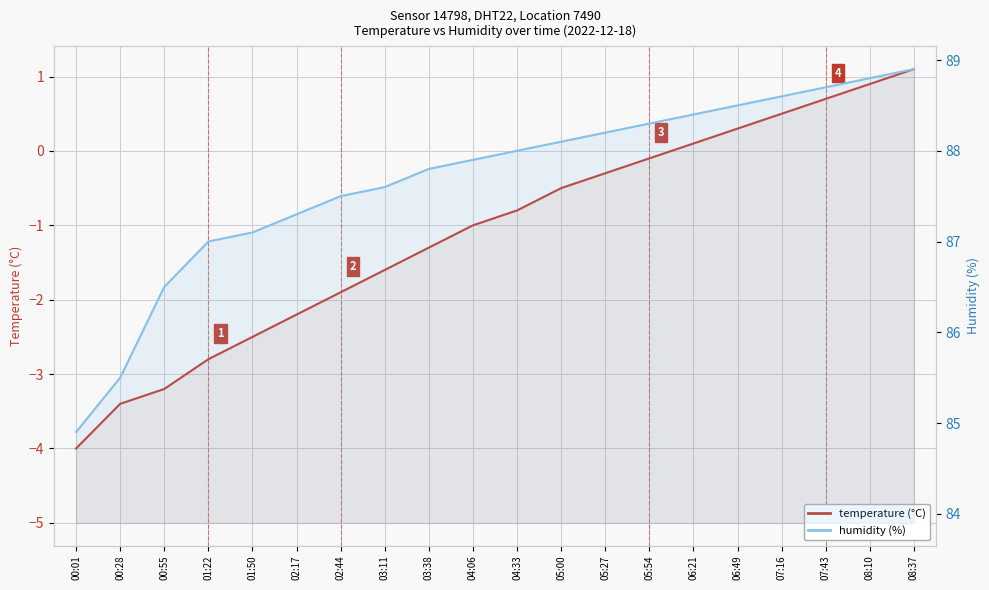

List the labels in order of humidity (%) value, largest first.

08:37, 08:10, 07:43, 07:16, 06:49, 06:21, 05:54, 05:27, 05:00, 04:33, 04:06, 03:38, 03:11, 02:44, 02:17, 01:50, 01:22, 00:55, 00:28, 00:01